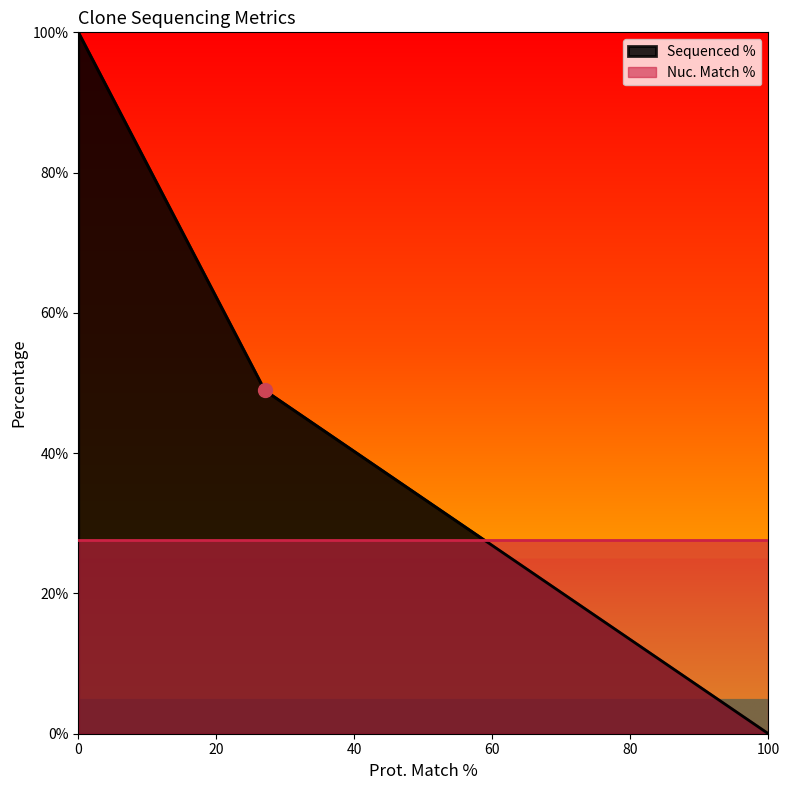

True or false: Sequenced % has a value of 100.0 at 0.

True